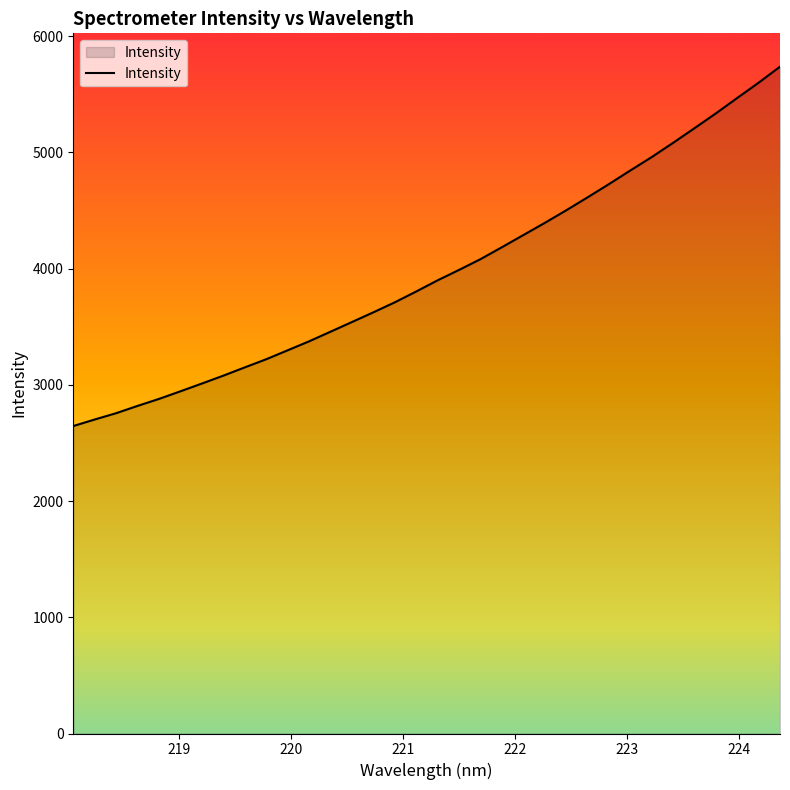

What is the smallest value displayed?

2645.0